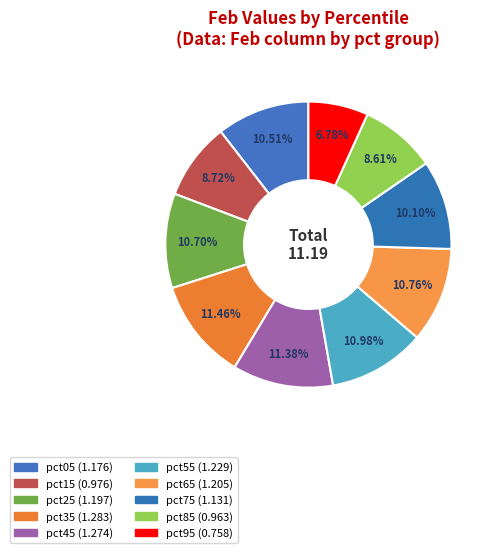

Rank the categories by value from lowest to highest.

pct95, pct85, pct15, pct75, pct05, pct25, pct65, pct55, pct45, pct35